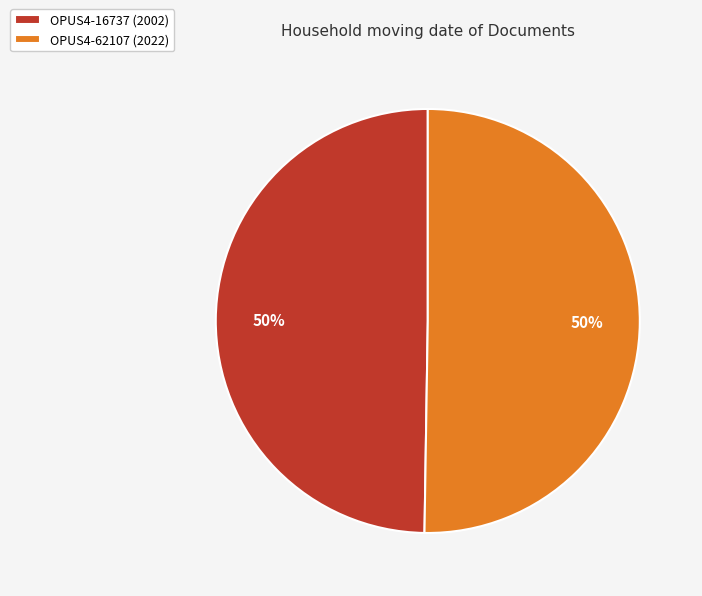

What is the ratio of the value at OPUS4-62107 (2022) to the value at OPUS4-16737 (2002)?

1.0